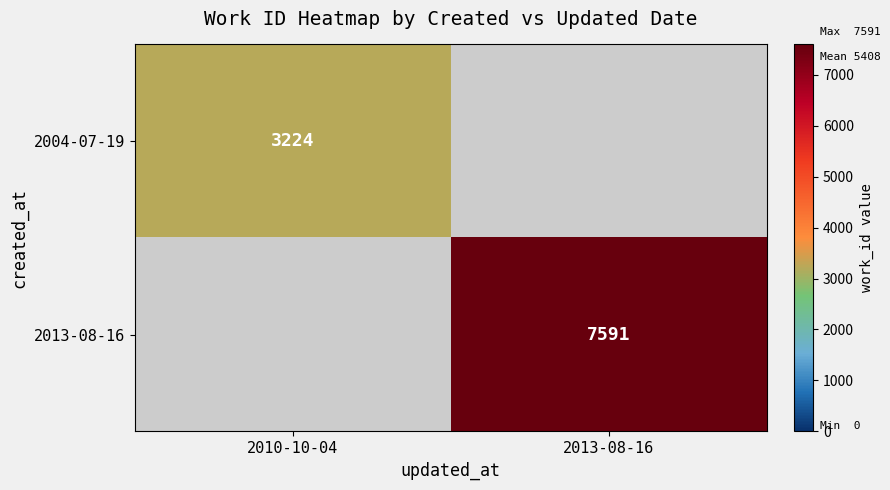

The 2004-07-19 series shows 3224 at 2010-10-04. True or false?

True